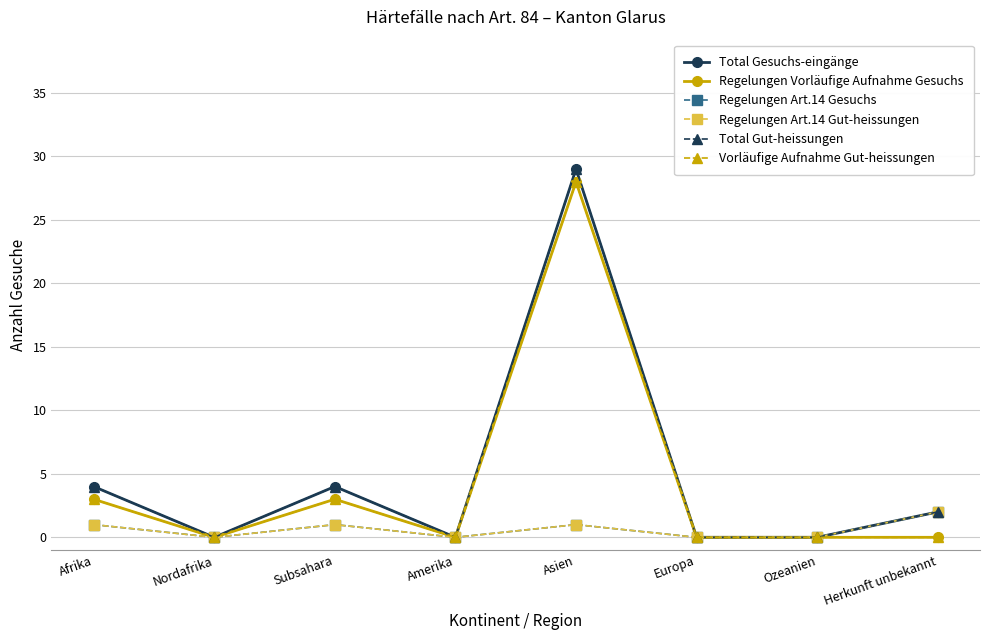

Where is Vorläufige Aufnahme Gut-heissungen nearest to the value 14?

Afrika